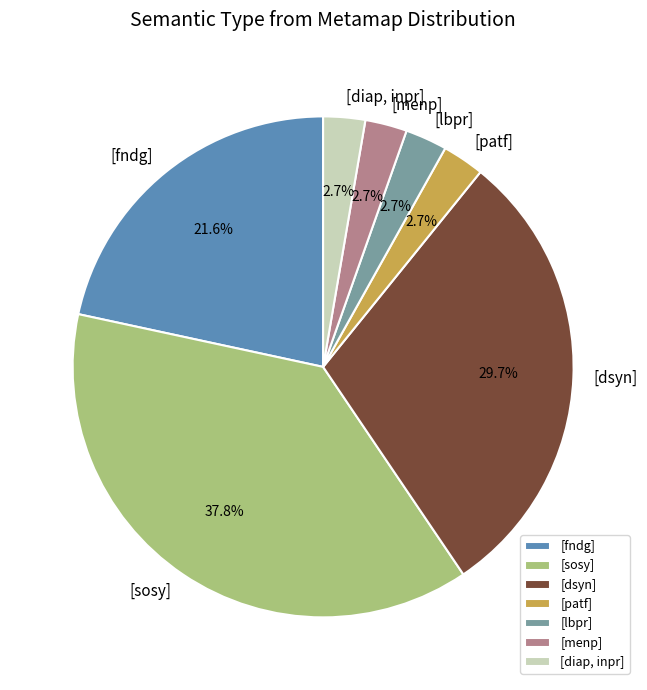

What is the largest slice in the pie chart?

[sosy]